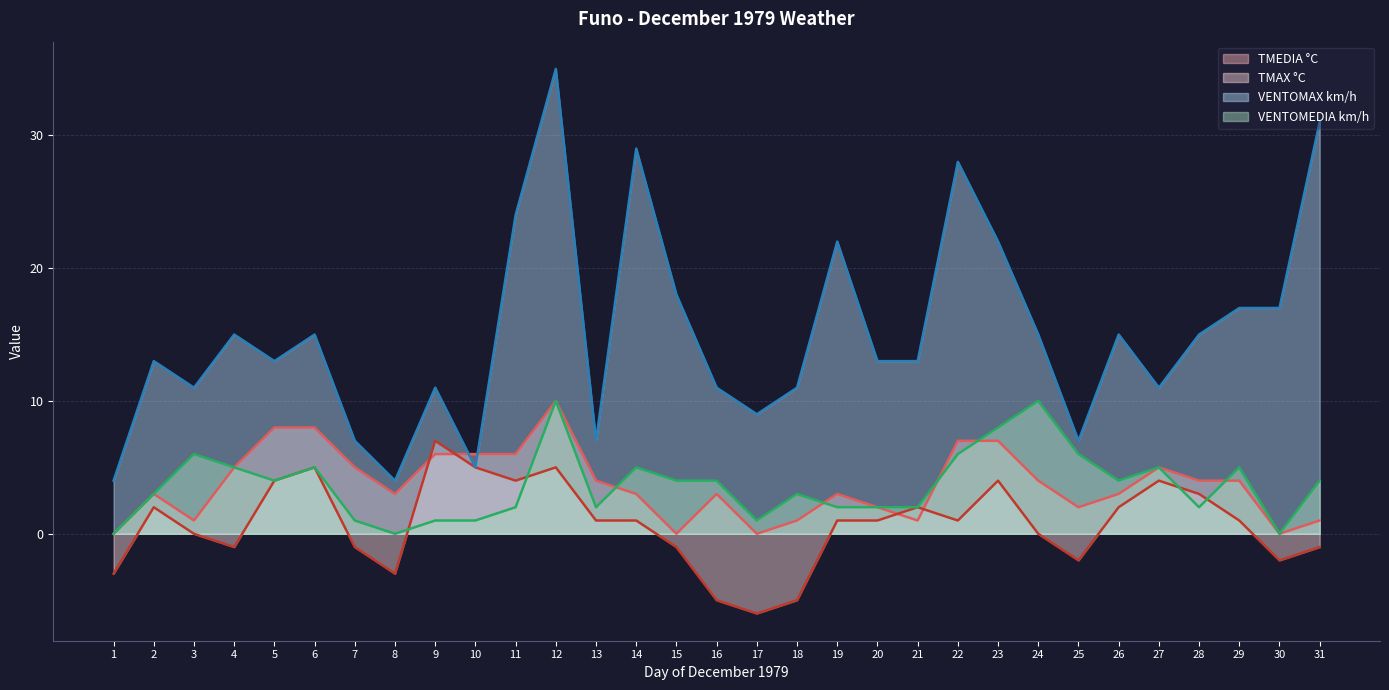

How many times do VENTOMAX km/h and TMEDIA °C cross each other?

2